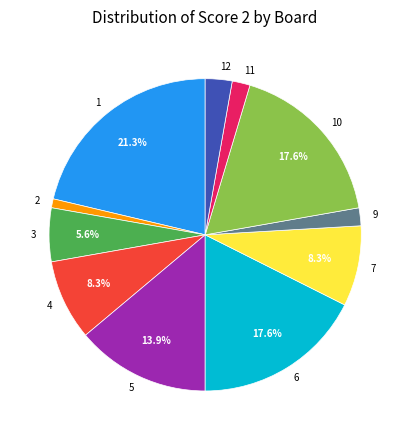

Is 9 the majority of the pie?

No